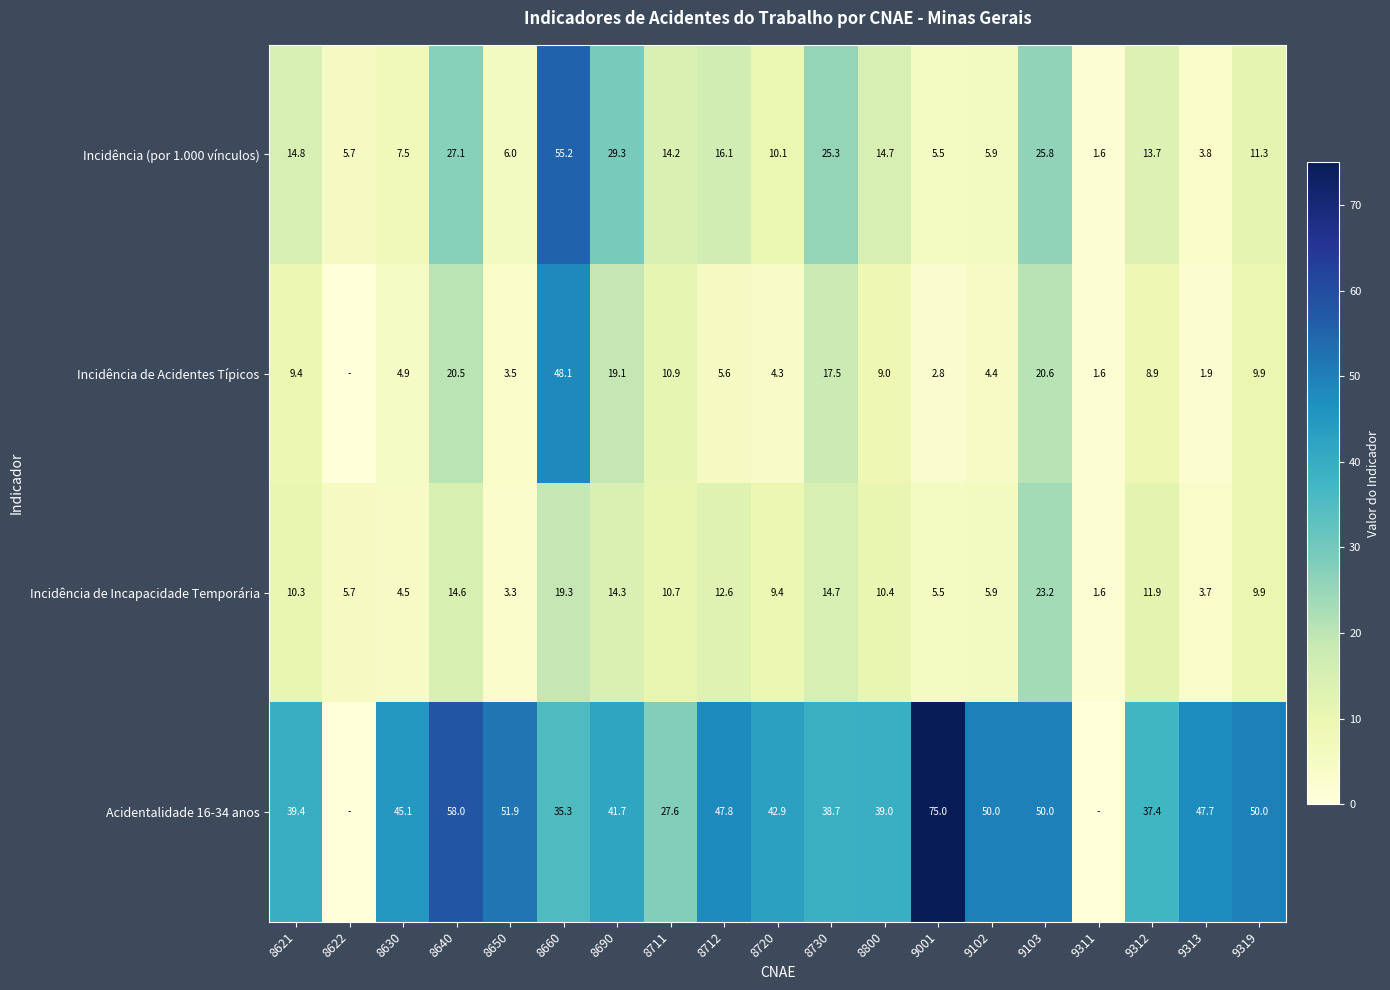

What is the difference between the highest and lowest values at 8690?

27.4